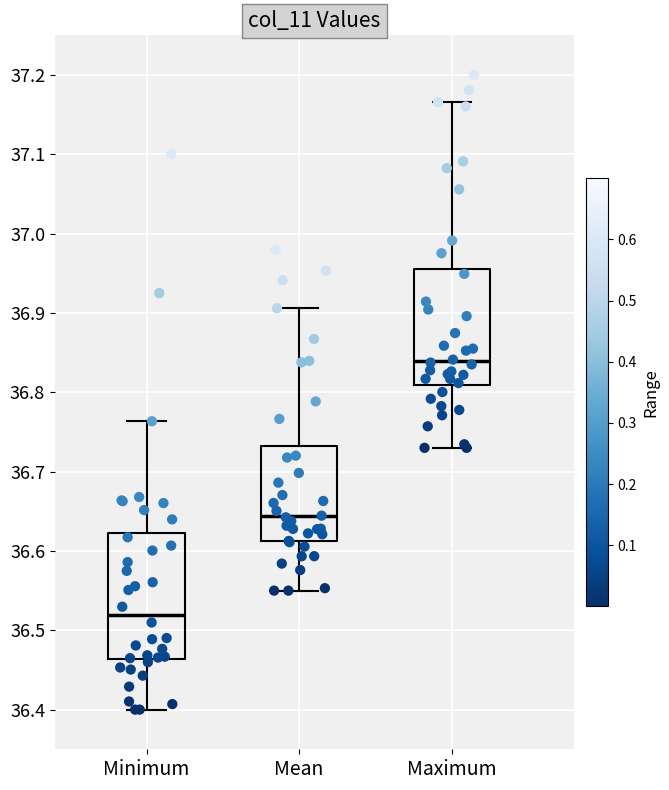

Reading left to right, transcribe this box plot: for each box, give where its median line is, the range the box spans, and where its two whiskers end, as read against the y-axis. The values are not printed on the chart, so give them approximately, as read against the axis.

Minimum: median 36.52, box 36.46 to 36.62, whiskers 36.40 to 36.76
Mean: median 36.64, box 36.61 to 36.73, whiskers 36.55 to 36.91
Maximum: median 36.84, box 36.81 to 36.96, whiskers 36.73 to 37.17